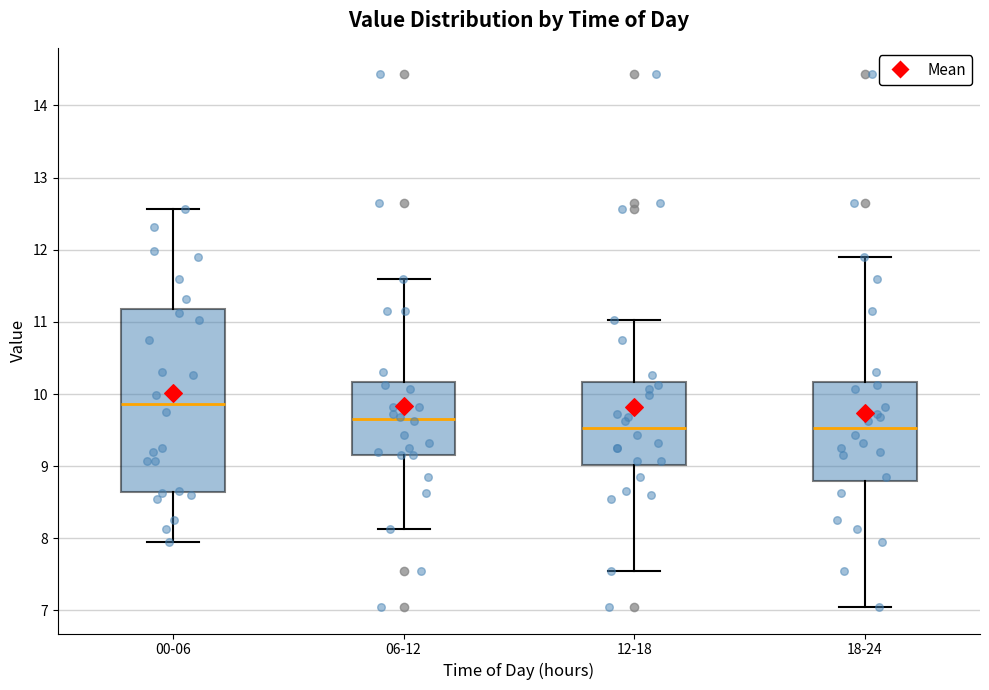

Where does the upper whisker of the box for 12-18 end on the y-axis? The values are not printed on the chart, so give them approximately, as read against the axis.

11.0